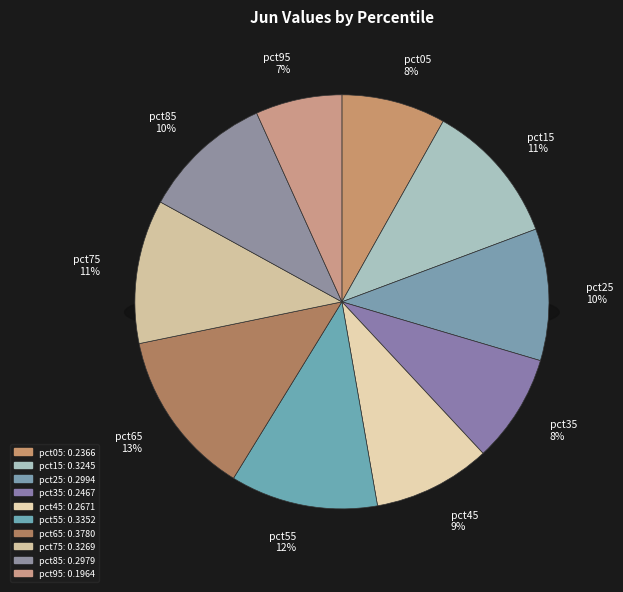

Which has a higher value, pct45 or pct65?

pct65